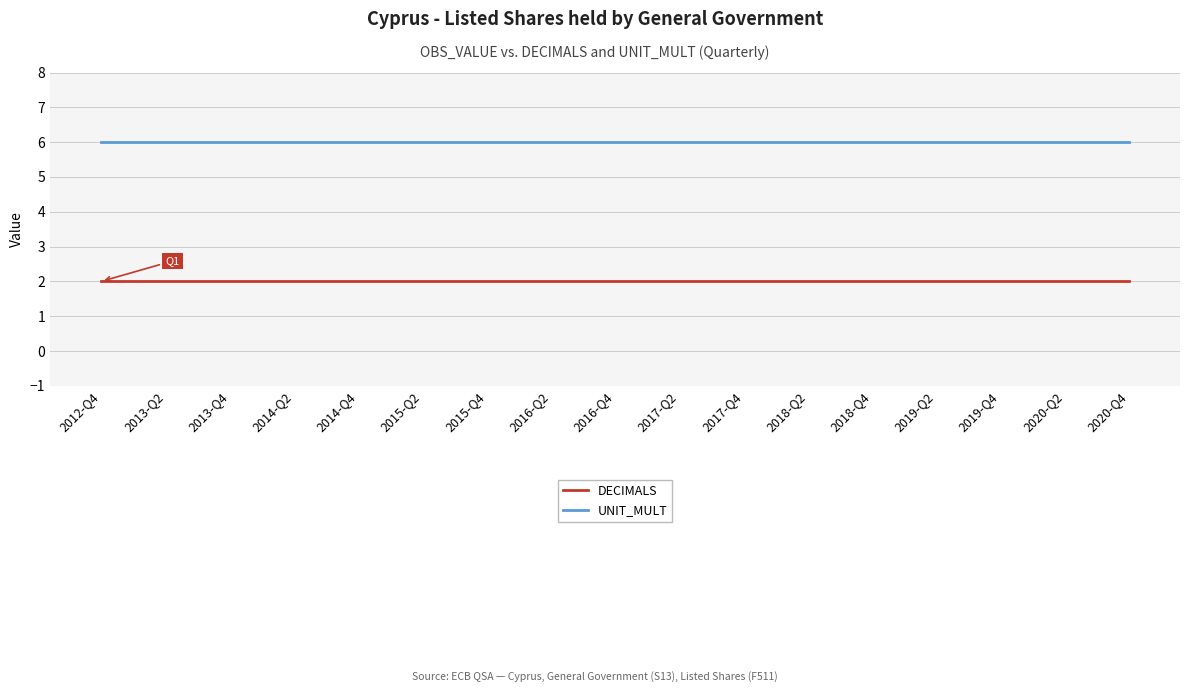

What is the sum of all DECIMALS values?

66